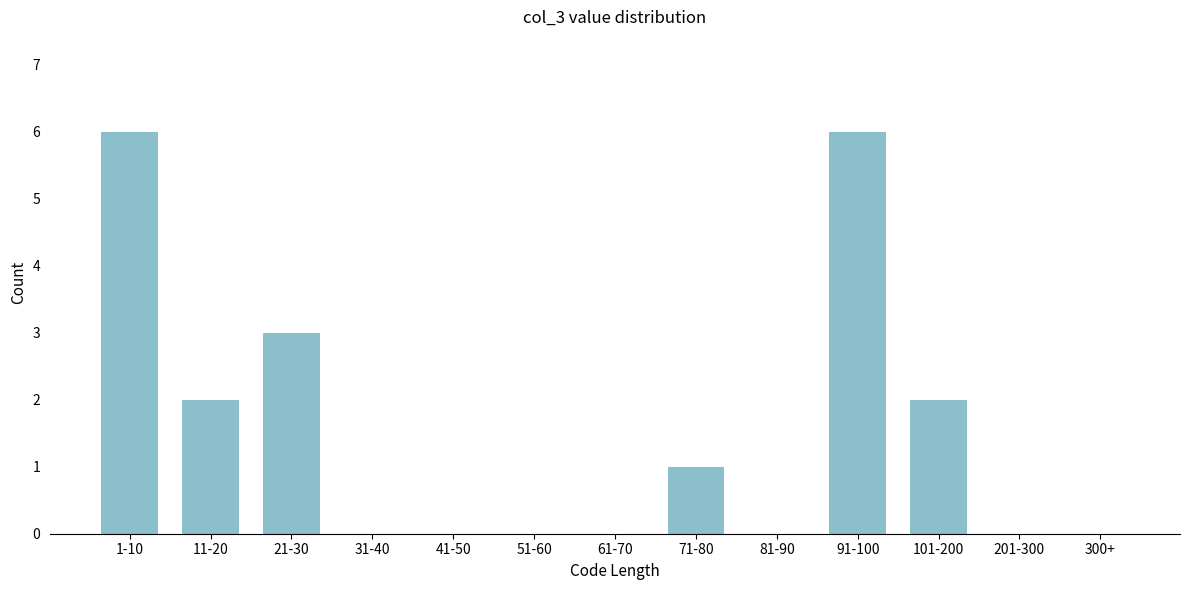

Reading right to left, extract all data points from this chart.

300+=0	201-300=0	101-200=2	91-100=6	81-90=0	71-80=1	61-70=0	51-60=0	41-50=0	31-40=0	21-30=3	11-20=2	1-10=6